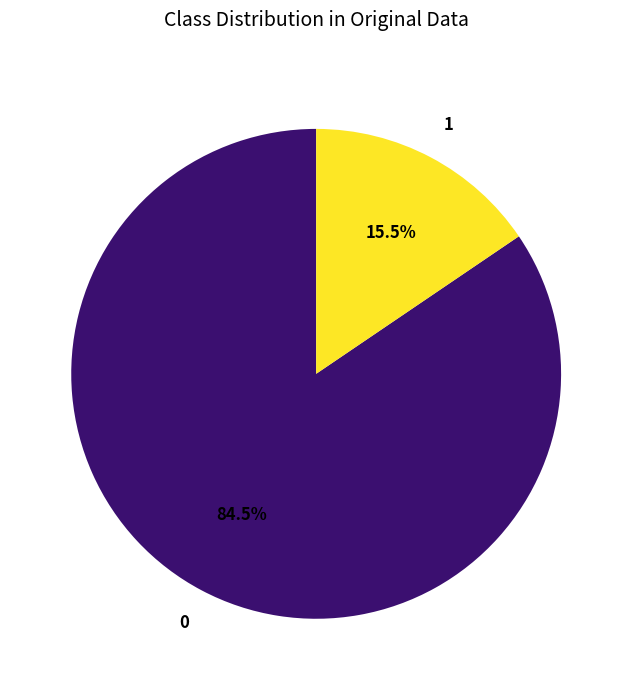

Count the number of slices in the pie.

2